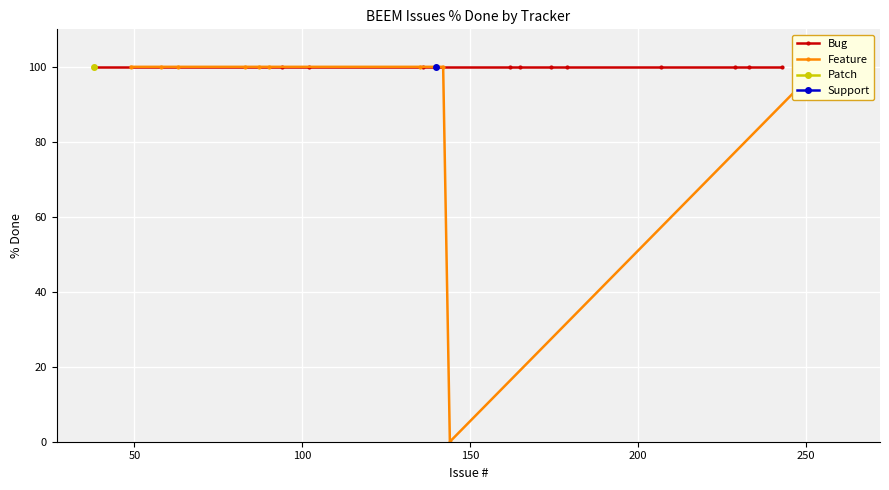

Is it true that Feature equals 171 at 11?

False